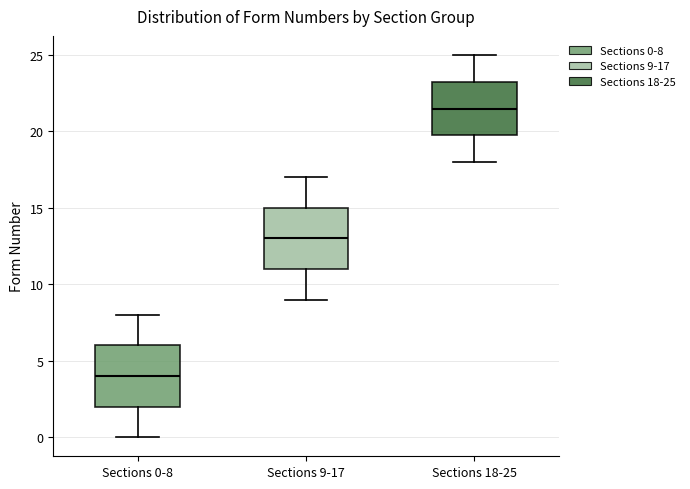

Reading left to right, transcribe this box plot: for each box, give where its median line is, the range the box spans, and where its two whiskers end, as read against the y-axis. The values are not printed on the chart, so give them approximately, as read against the axis.

Sections 0-8: median 4.0, box 2.0 to 6.0, whiskers 0.0 to 8.0
Sections 9-17: median 13.0, box 11.0 to 15.0, whiskers 9.0 to 17.0
Sections 18-25: median 21.5, box 20.0 to 23.5, whiskers 18.0 to 25.0